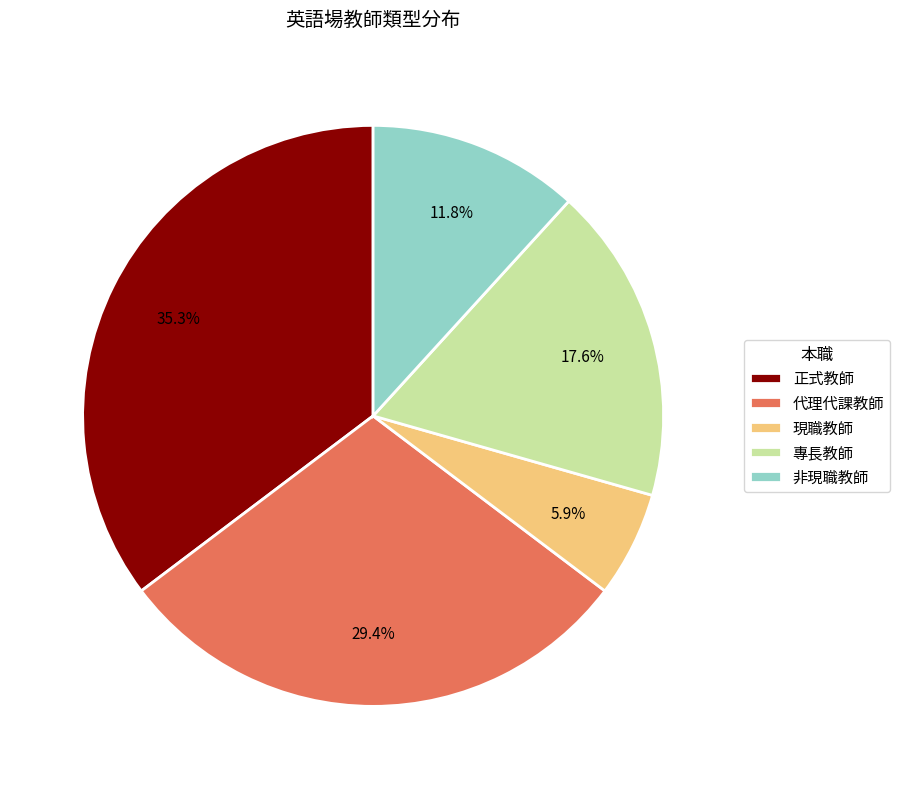

Which slice is the smallest?

現職教師